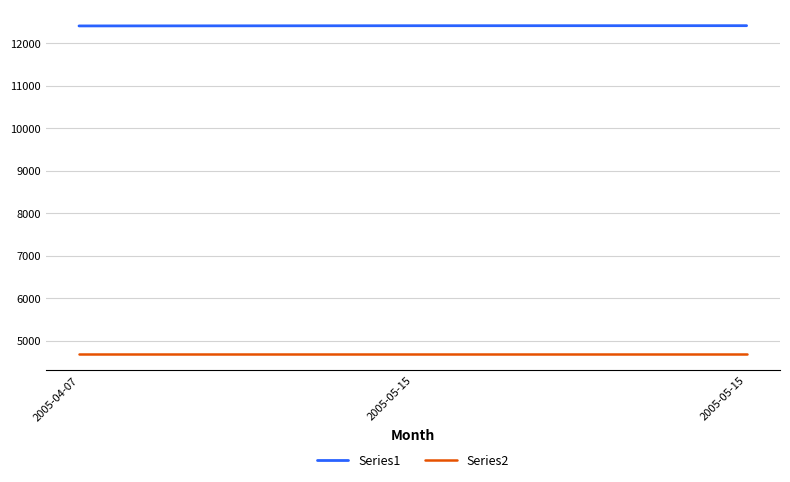

Between 2005-04-07 and 2005-05-15, which is larger?

2005-05-15